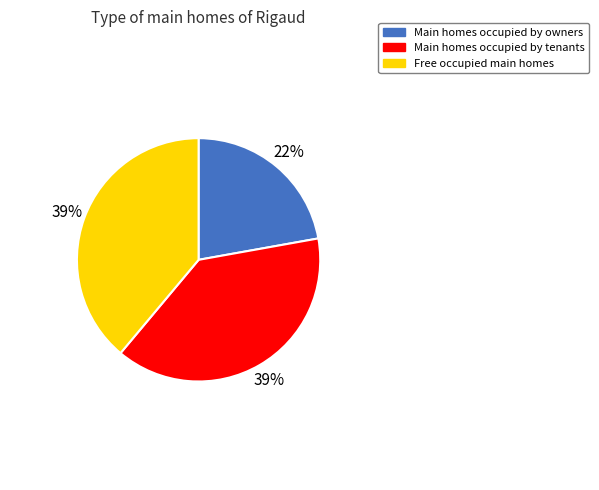

Which category has the smallest portion of the pie?

Main homes occupied by owners